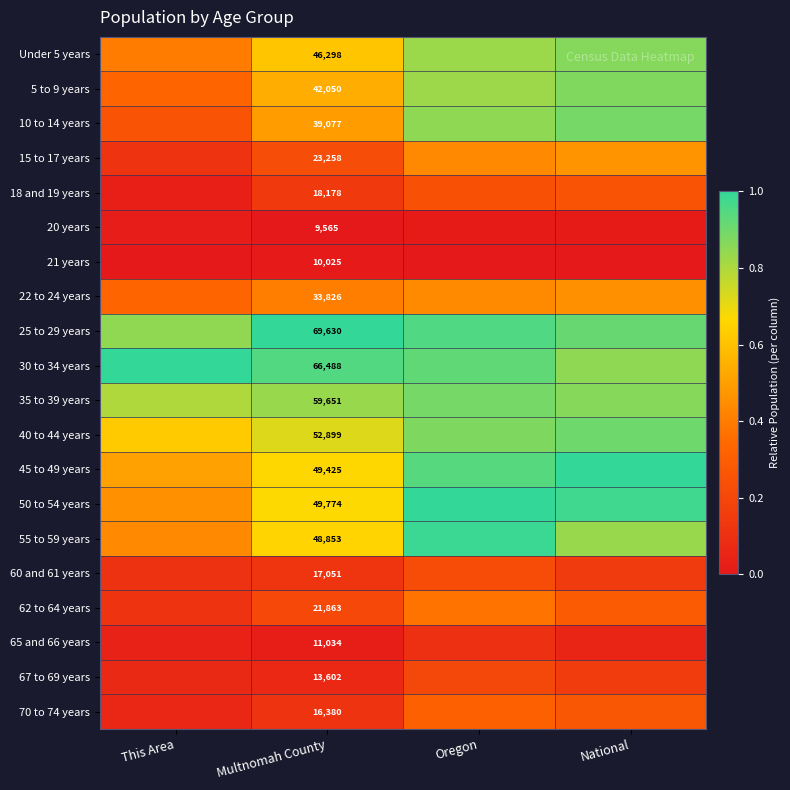

What is the spread (max minus min) of values at National?

1.0